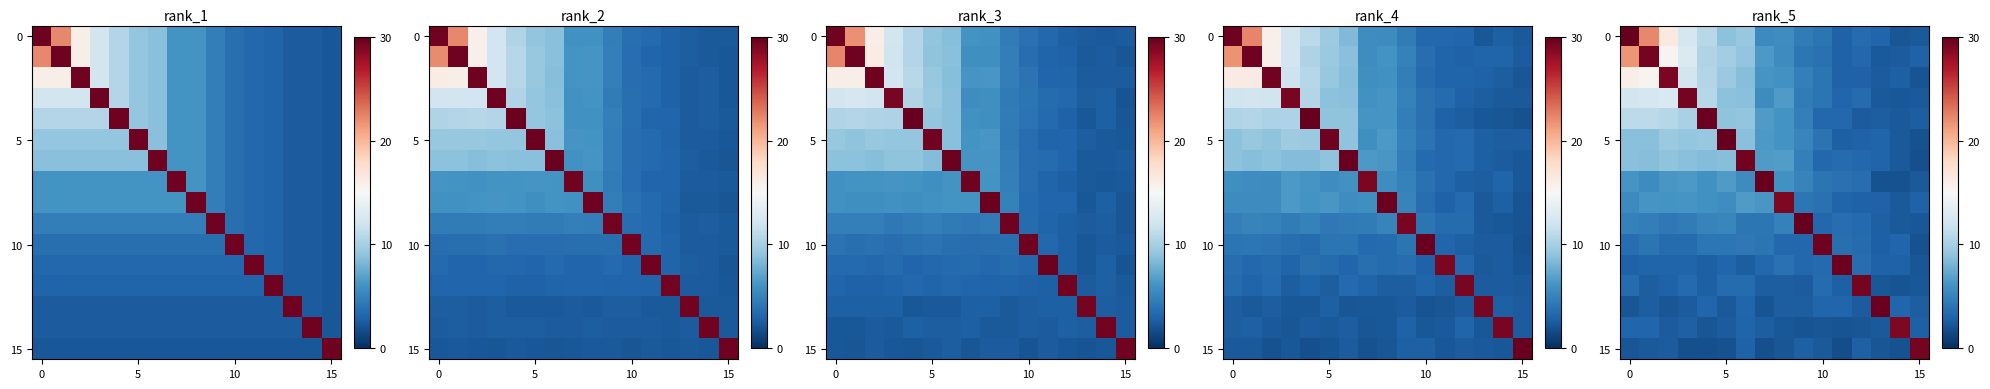

How many categories are shown in the chart?

16